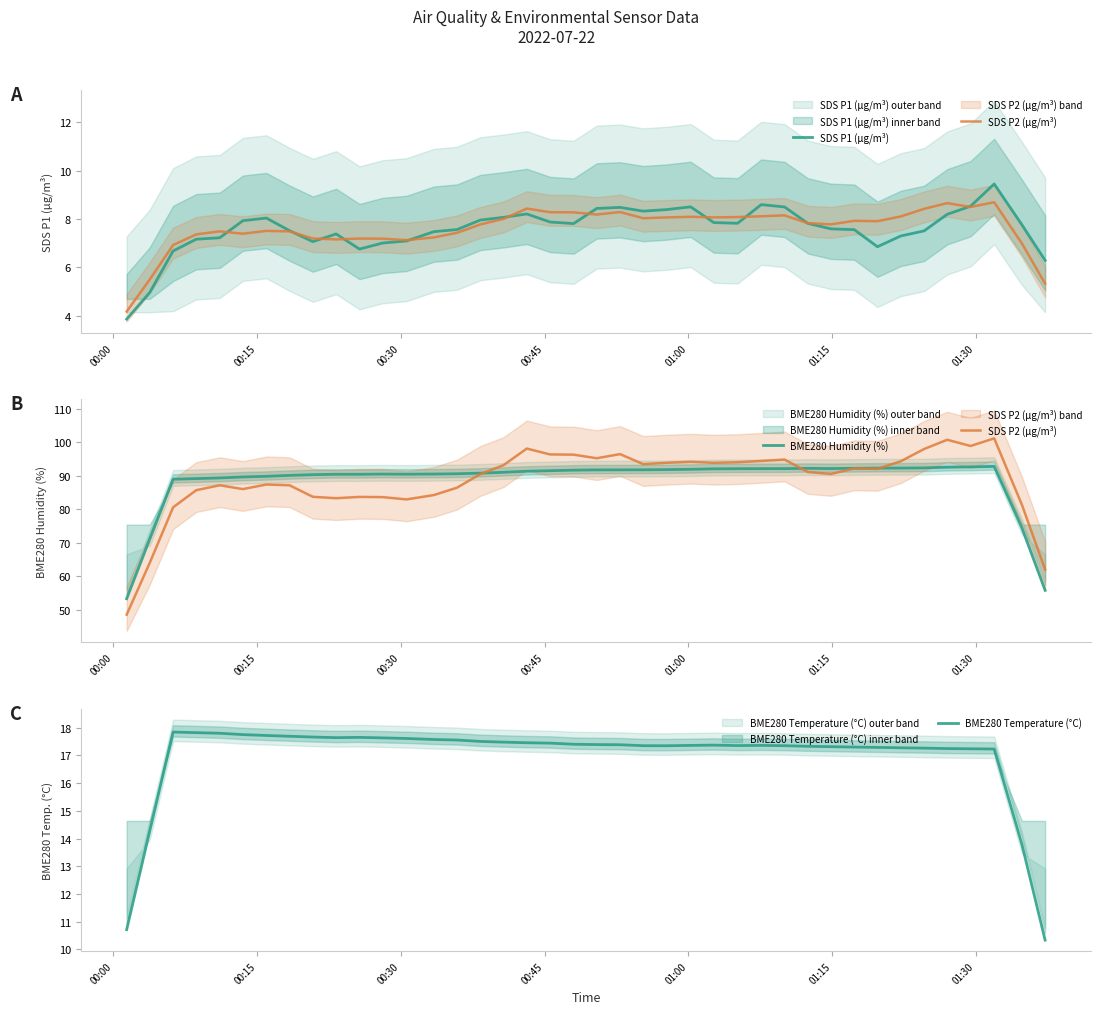

What is the minimum value for BME280 Temperature (°C)?

10.3